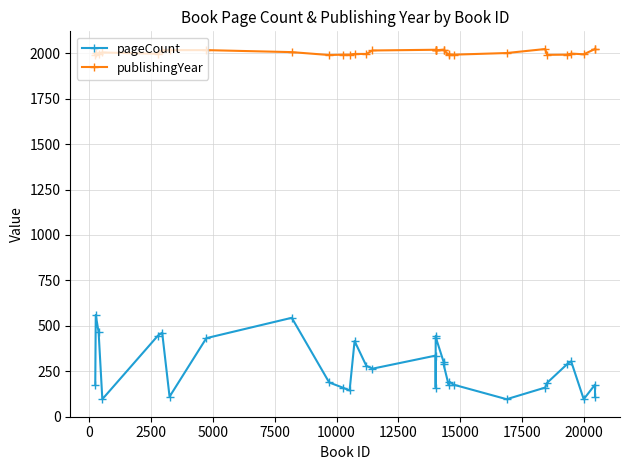

List the series in order of their peak value, highest first.

publishingYear, pageCount